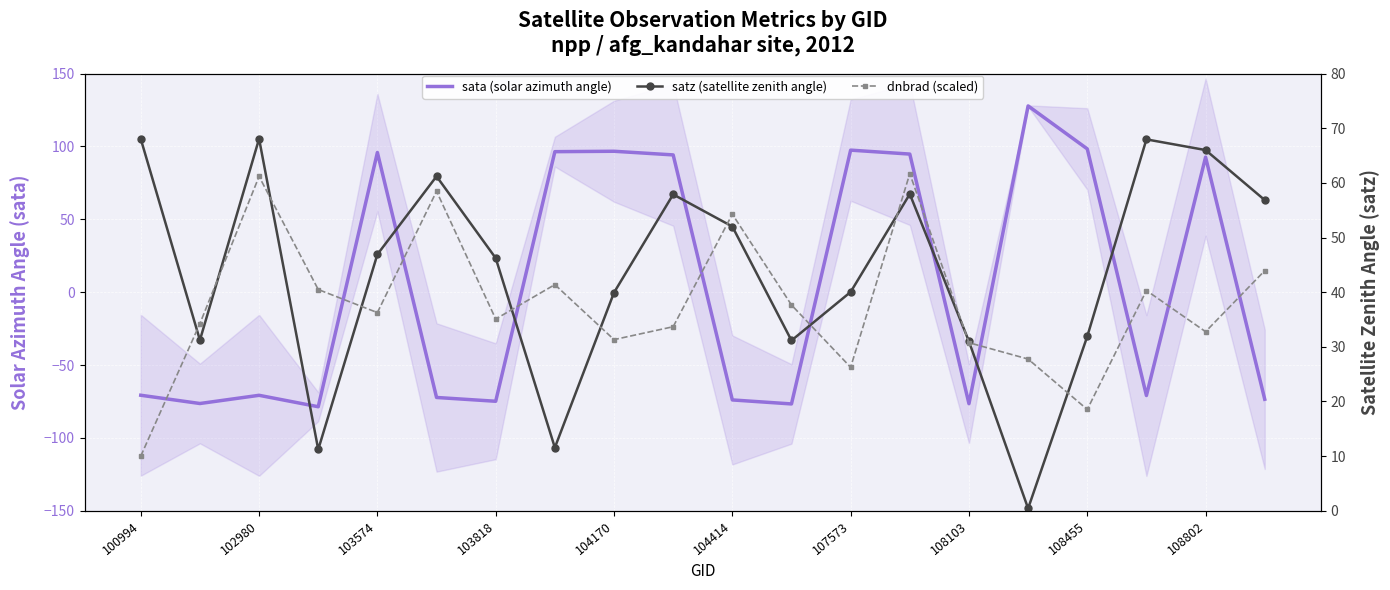

In sata (solar azimuth angle), how many points are lower than both neighbors (excluding endpoints)?

6